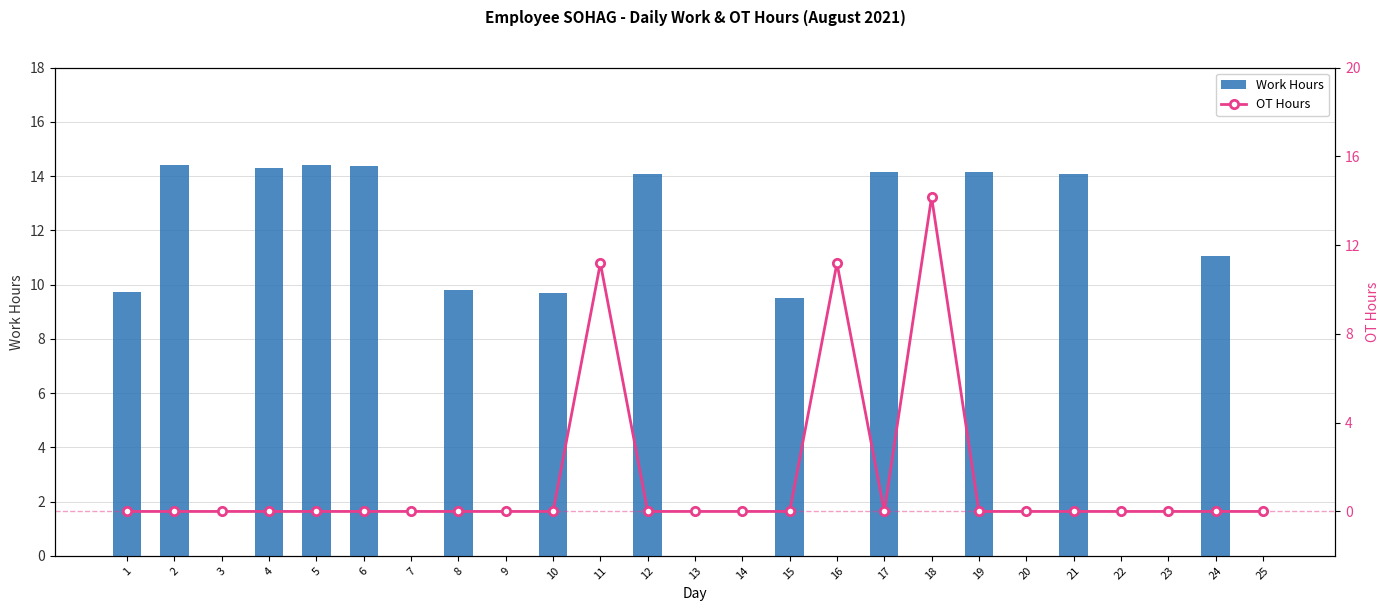

At 9, list the series in order from largest to smallest.

Work Hours, OT Hours